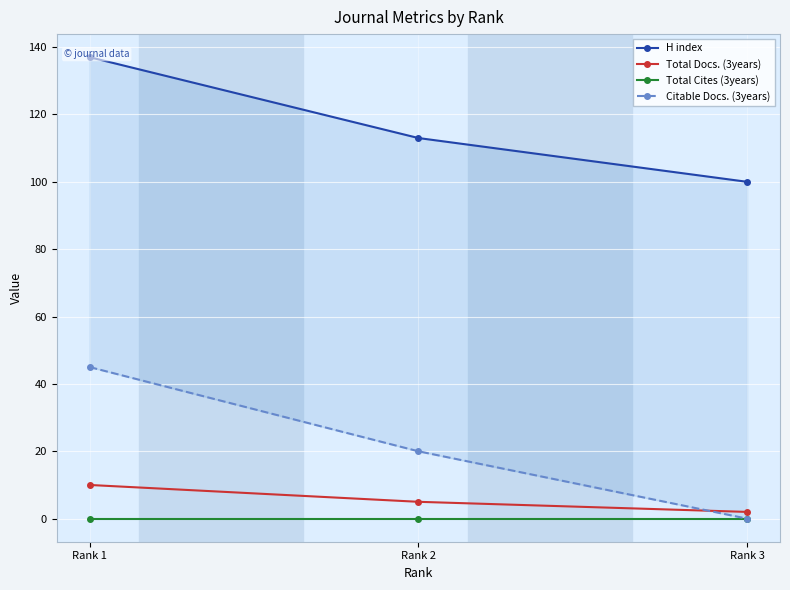

At which label is Total Docs. (3years) closest to 6?

Rank 2